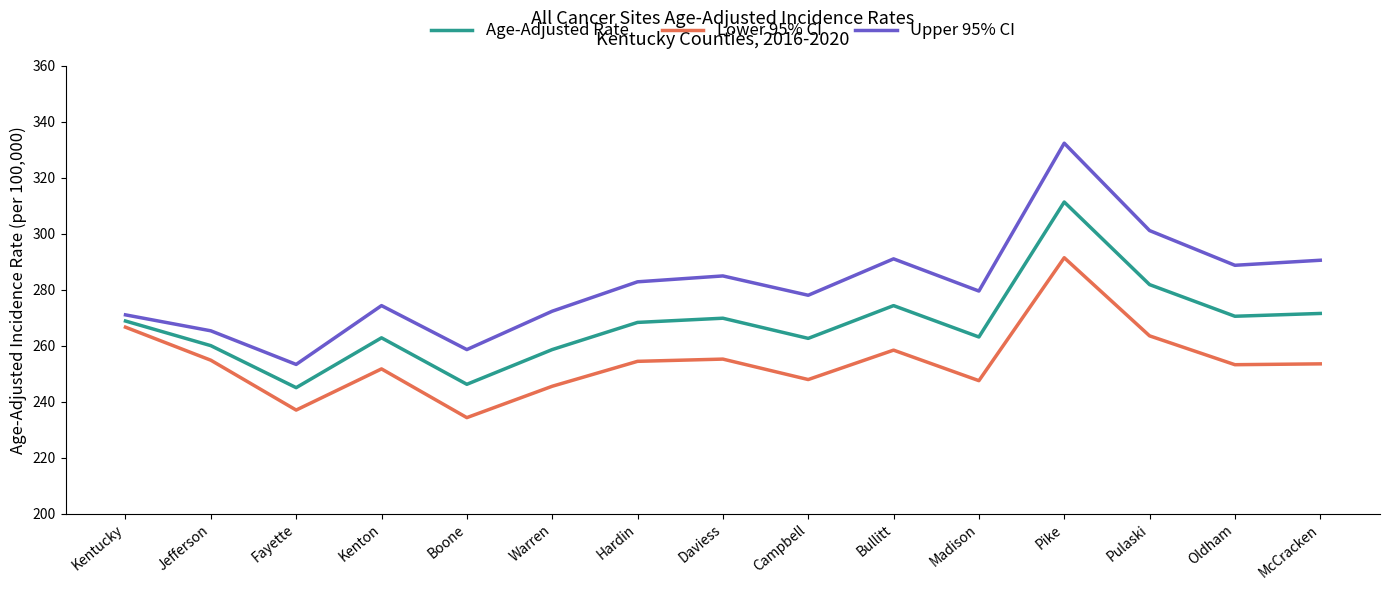

What is the approximate value of Lower 95% CI at Pulaski?

263.5